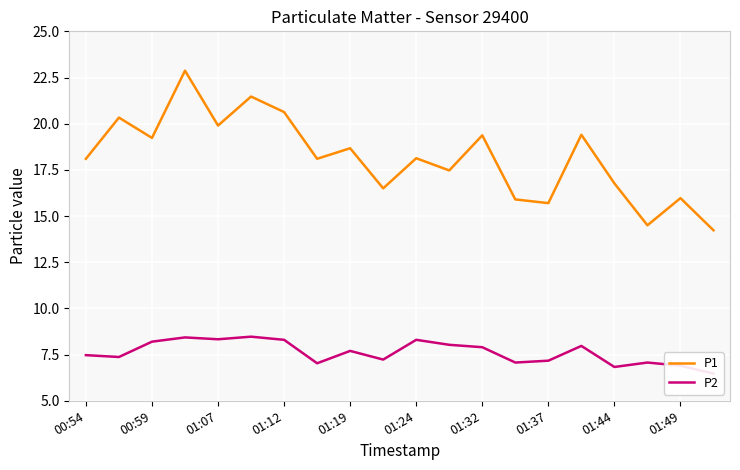

What is the highest value of the P1 series?

22.9